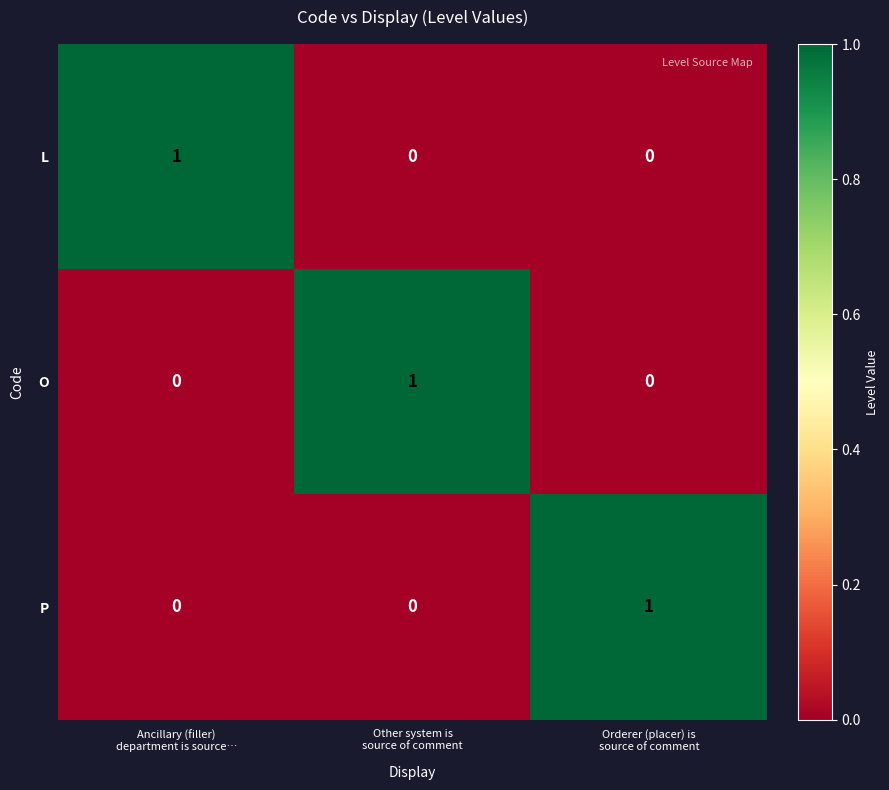

At how many categories does at least one series exceed 0?

3